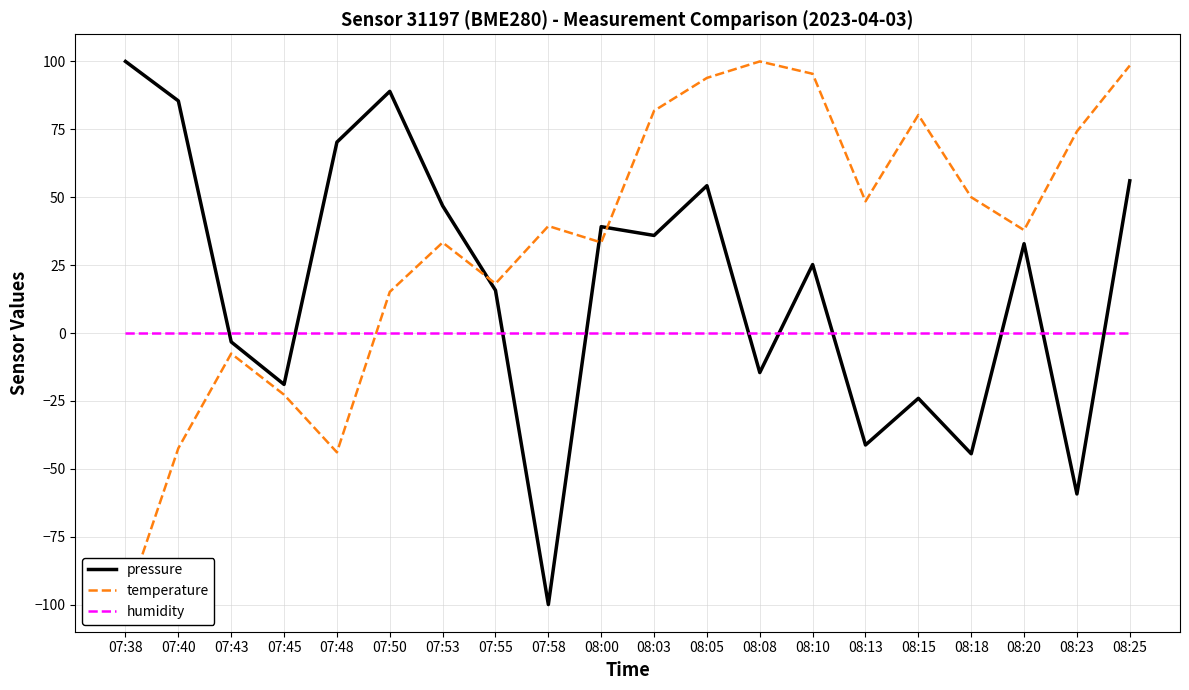

Between 08:18 and 08:25, which series saw the biggest shift?

pressure